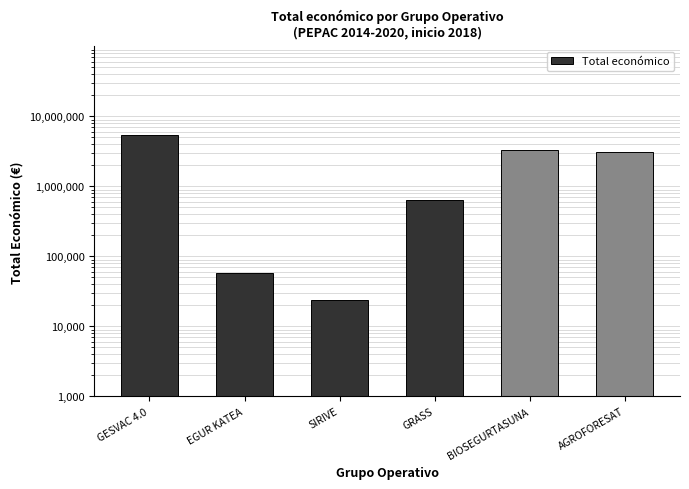

What is the change in value from GESVAC 4.0 to SIRIVE?

-5366581